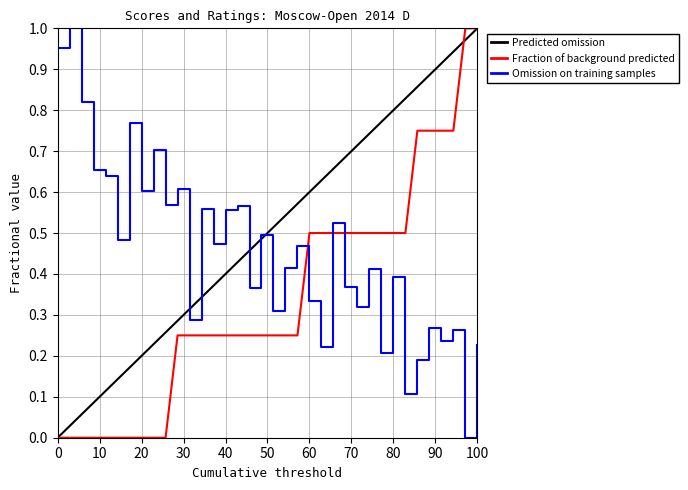

List the series in order of their overall mean, highest first.

Predicted omission, Omission on training samples, Fraction of background predicted